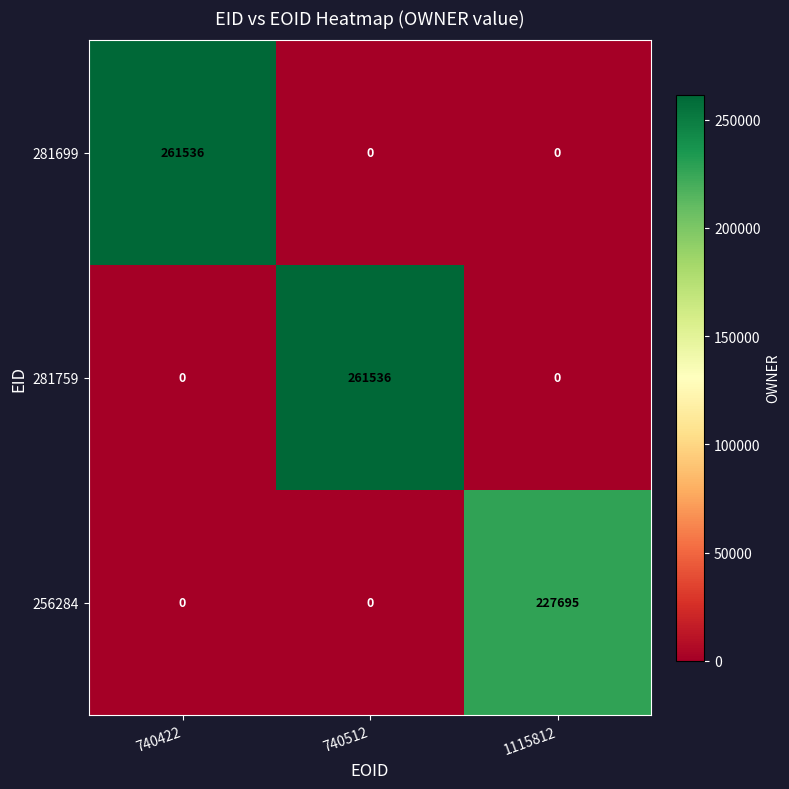

What is the maximum value for 281699?

261536